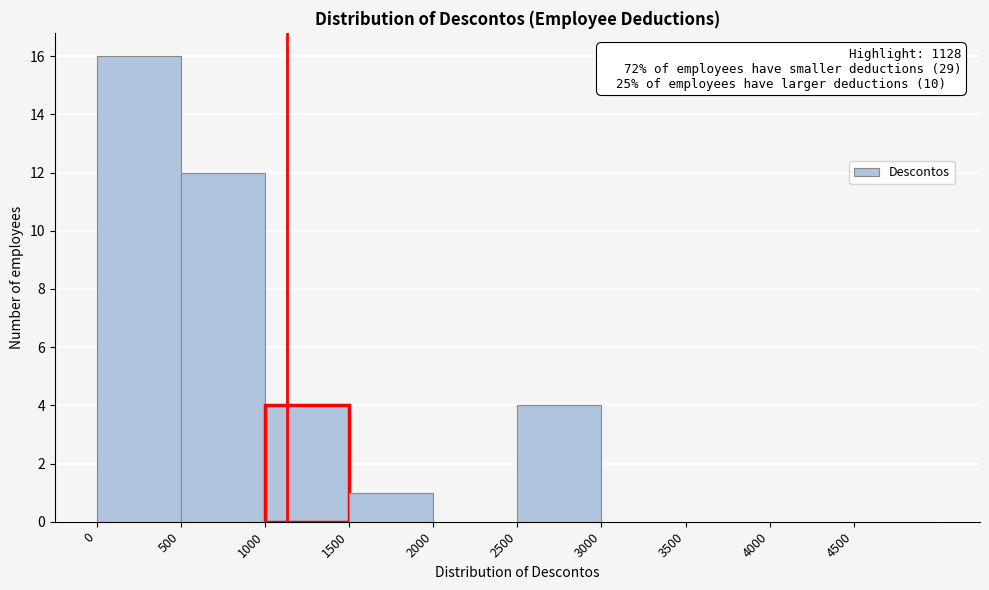

Which range on the x-axis has the tallest bar?

0 to 500